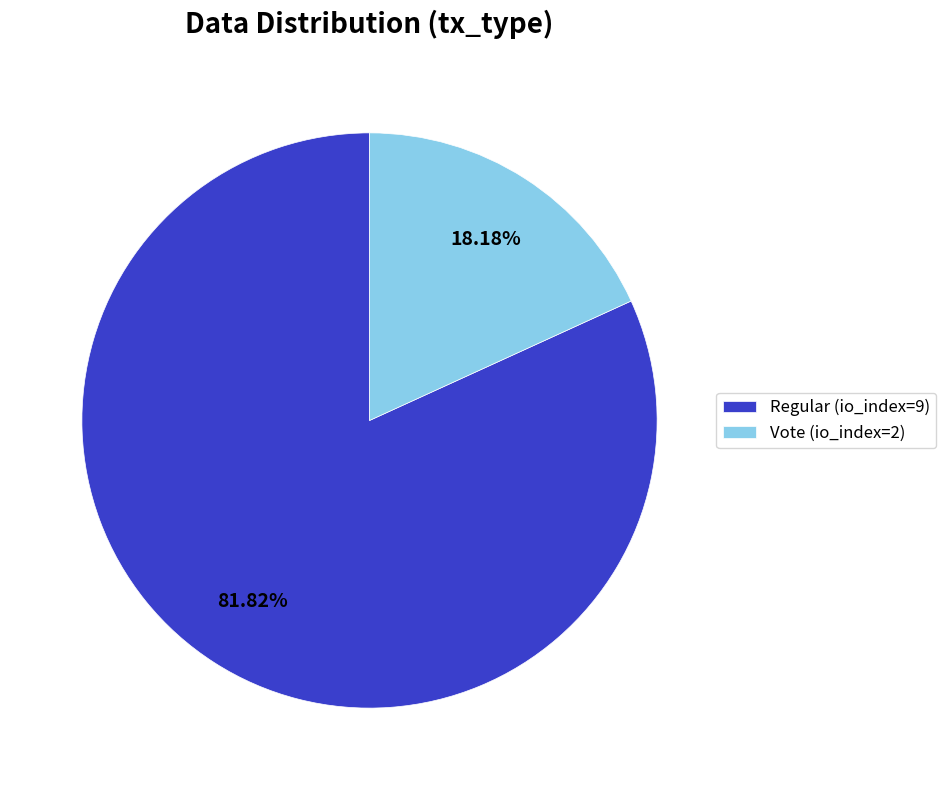

To the nearest percent, what is the difference between the largest and smallest slice percentages?

64%